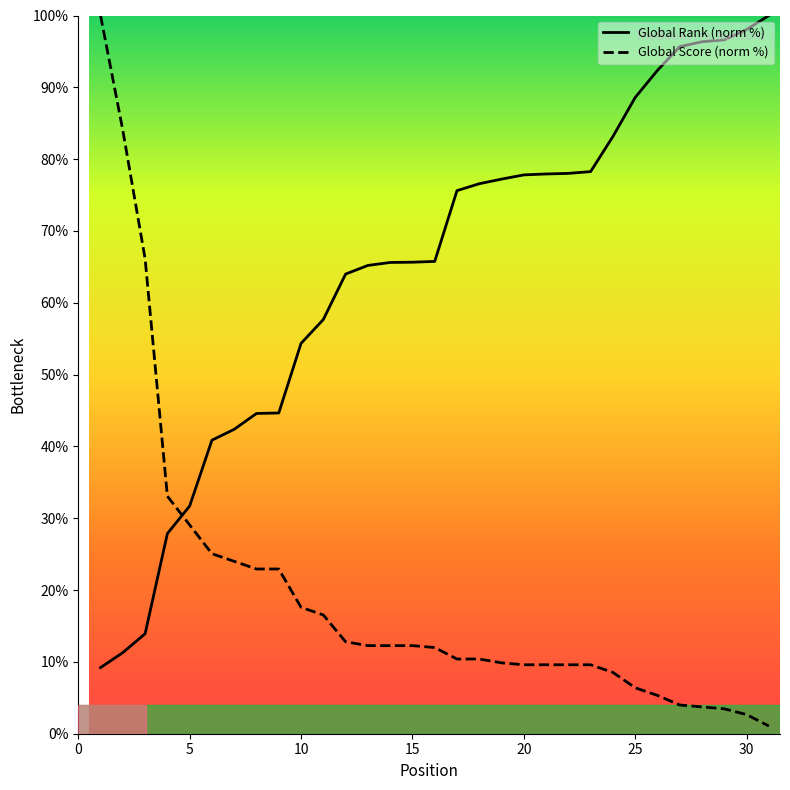

At which label does Global Score reach its peak?

1